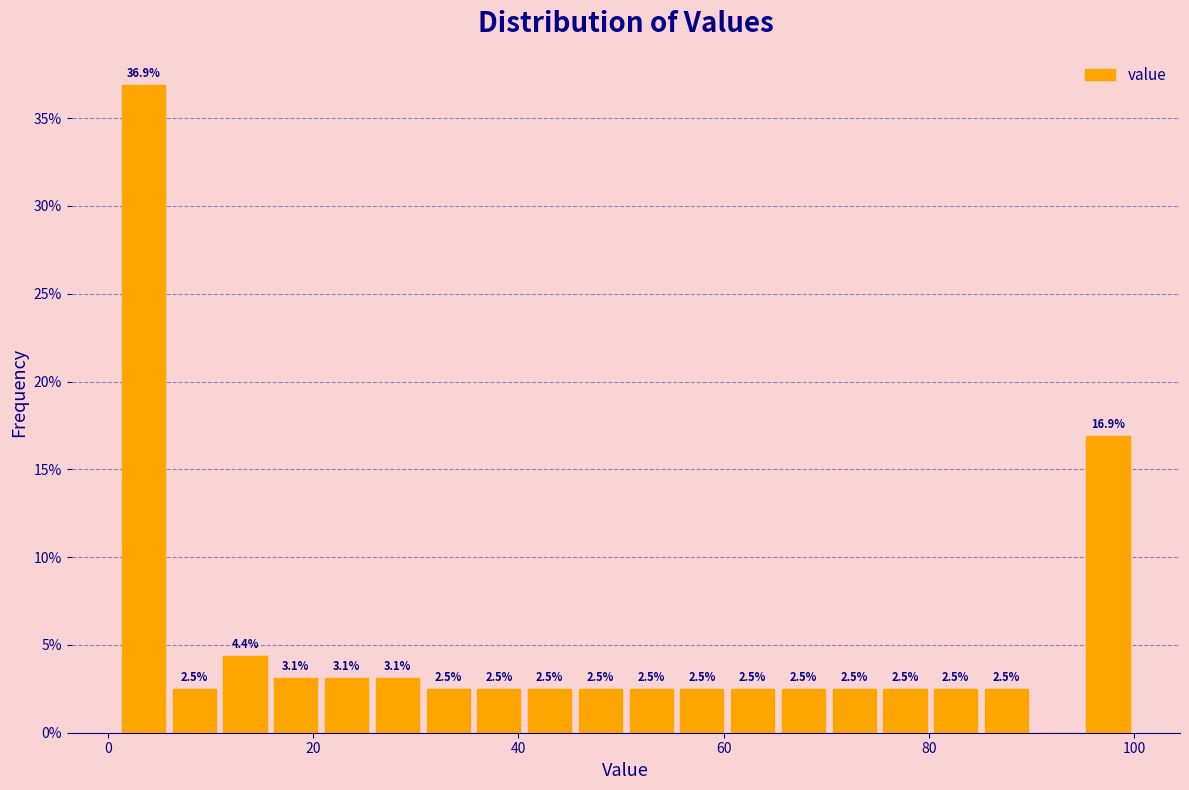

Around what value on the x-axis is the tallest bar? Give the approximate position of its centre, as read against the axis.

4